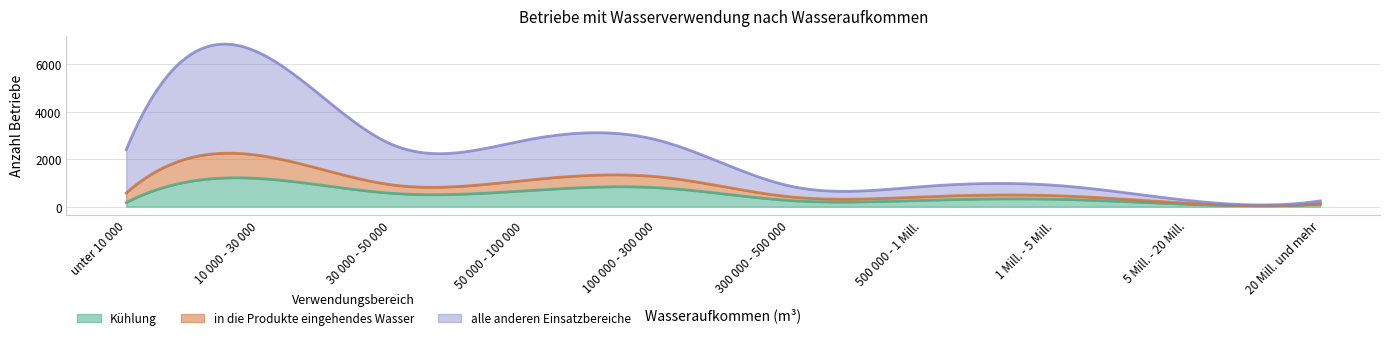

The value of alle anderen Einsatzbereiche at 5 Mill. - 20 Mill. is 160. True or false?

False